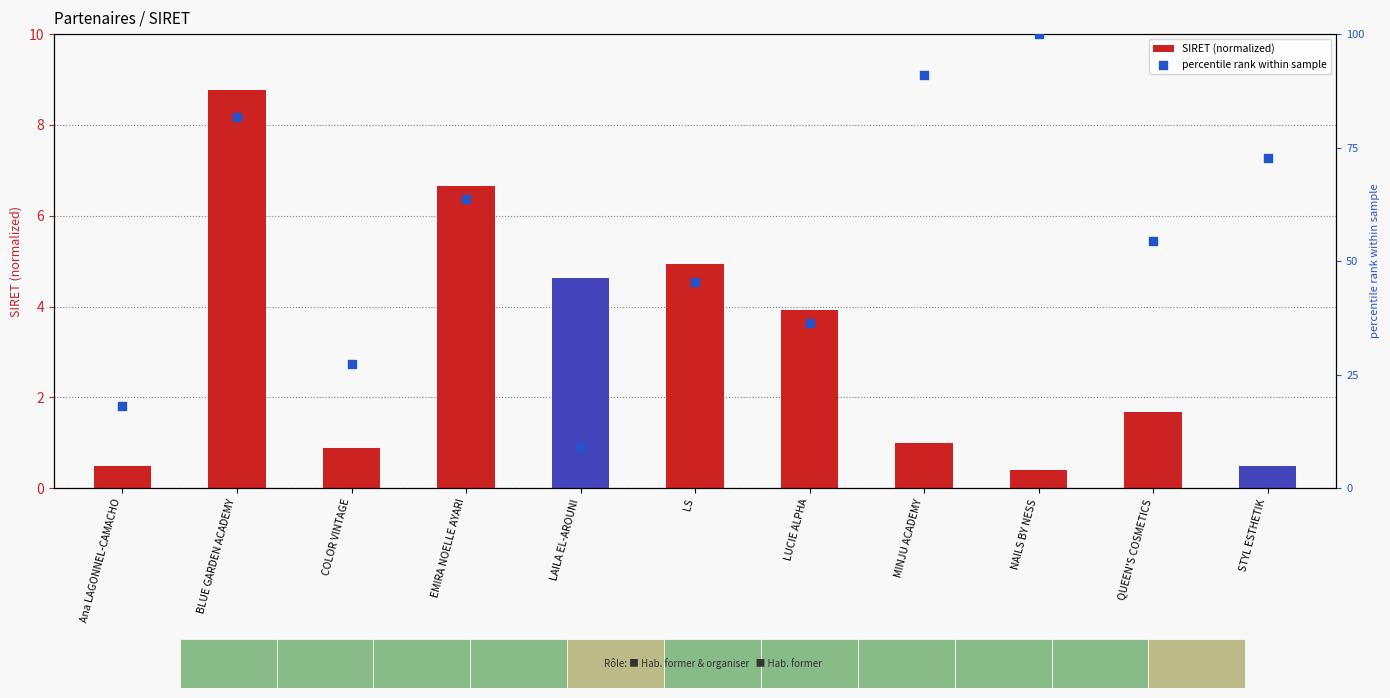

What is the total value across all series at BLUE GARDEN ACADEMY?

90.6